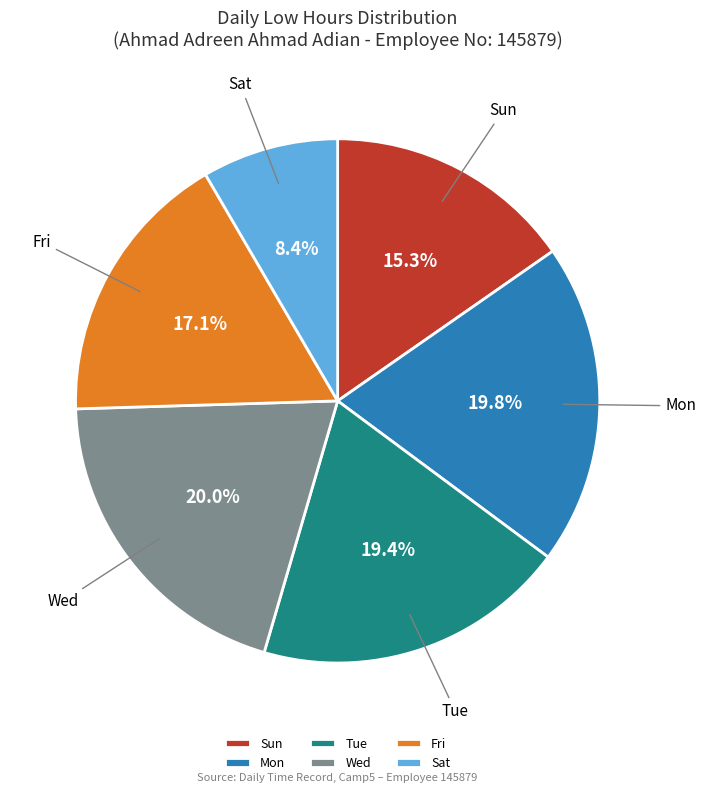

Is there any slice that represents more than half of the pie?

No